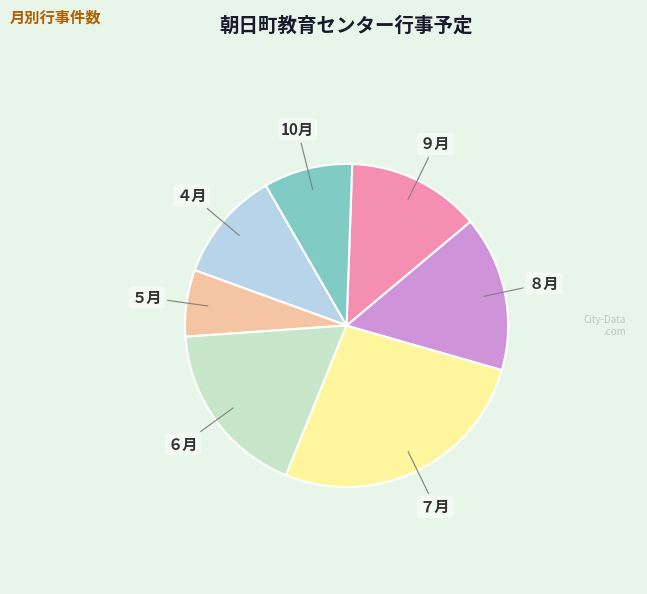

Rank the categories by value from lowest to highest.

５月, 10月, ４月, ９月, ８月, ６月, ７月